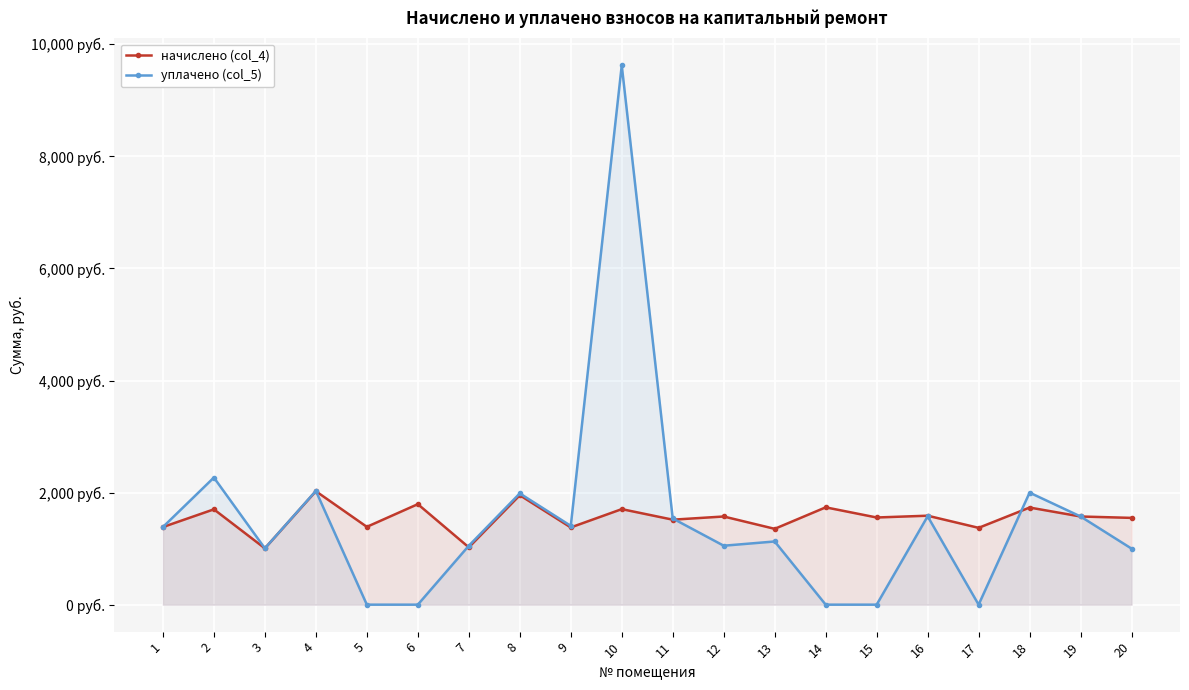

How many values in the начислено (col_4) series exceed 1573?

10